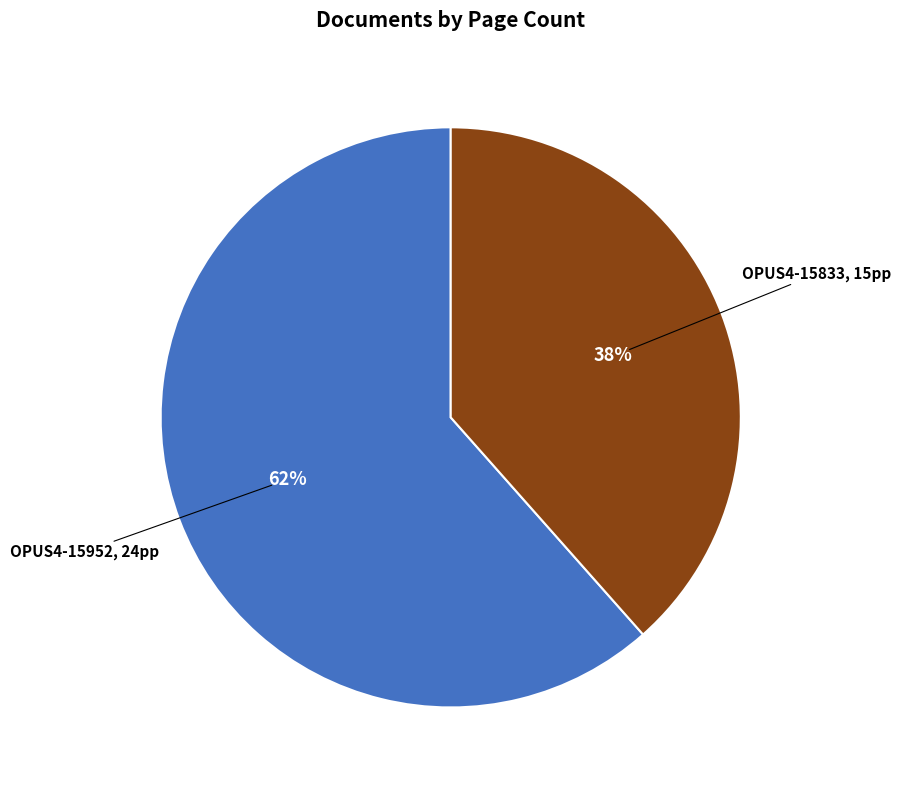

Is there a majority slice in this chart?

Yes